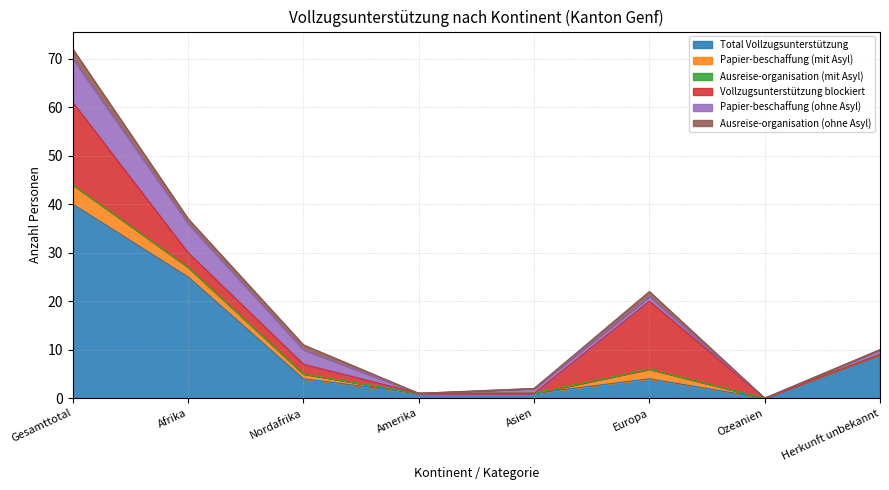

What is the total value across all series at Afrika?

37